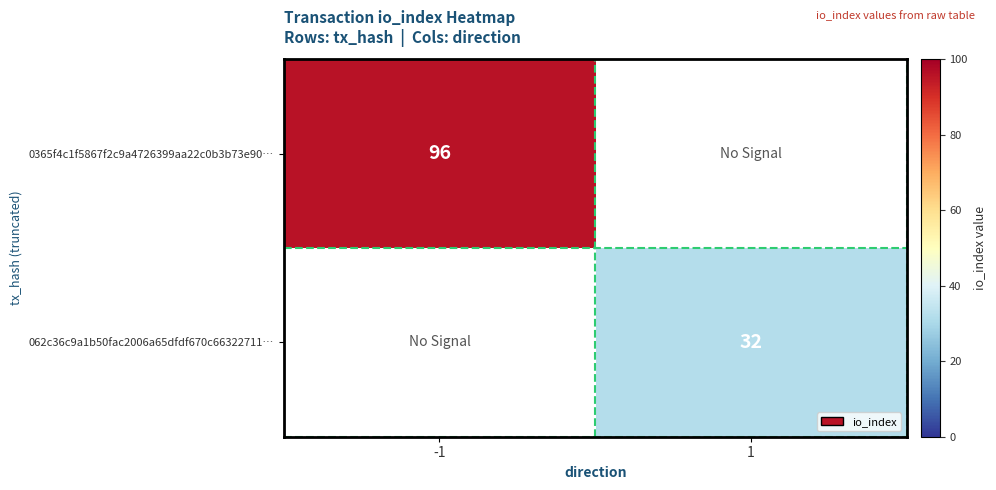

True or false: 062c36c9a1b50fac2006a65dfdf670c66322711… has a value of 42 at 1.

False